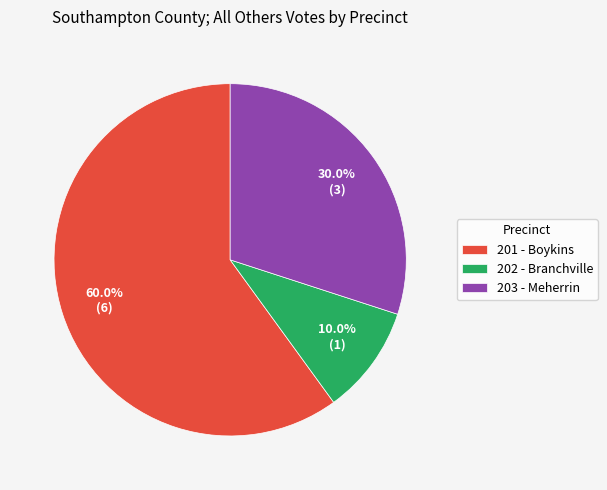

To the nearest percent, what portion does 203 - Meherrin represent?

30%